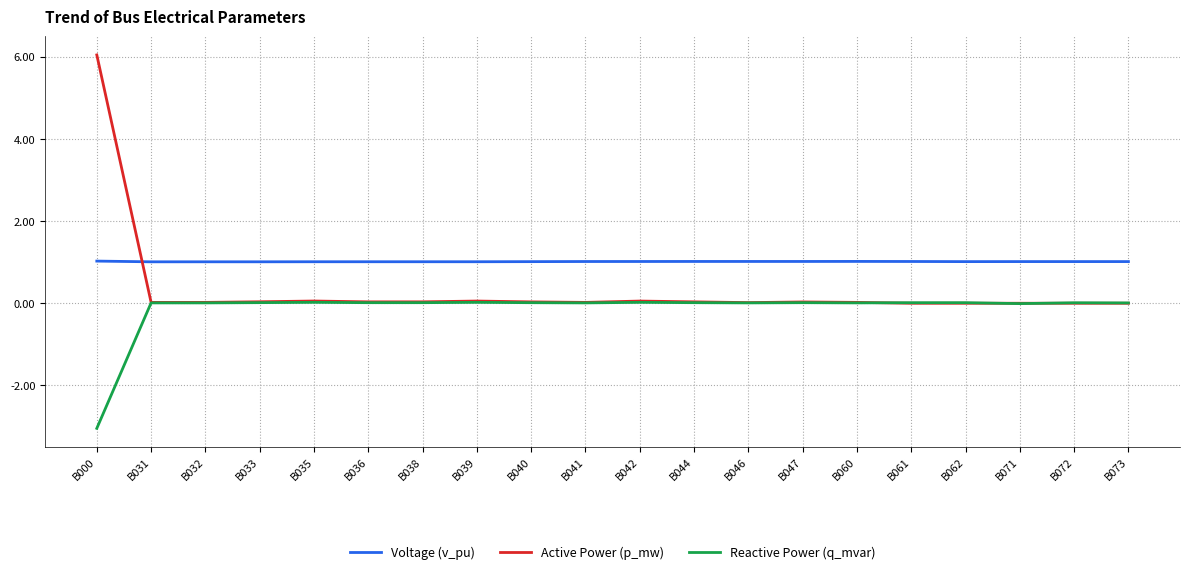

List the series in order of their overall mean, lowest first.

Reactive Power (q_mvar), Active Power (p_mw), Voltage (v_pu)